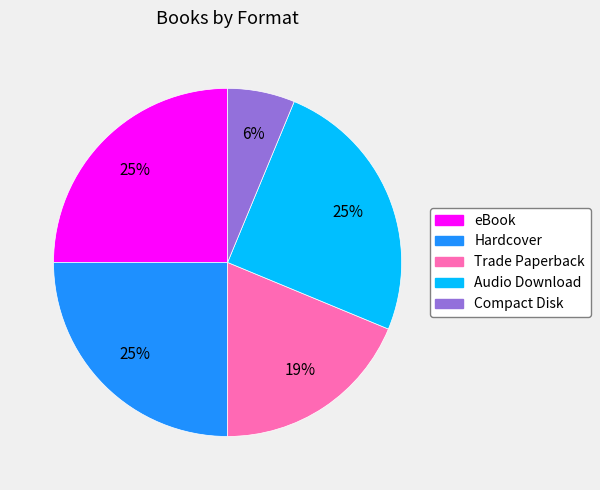

To the nearest percent, what portion does Hardcover represent?

25%